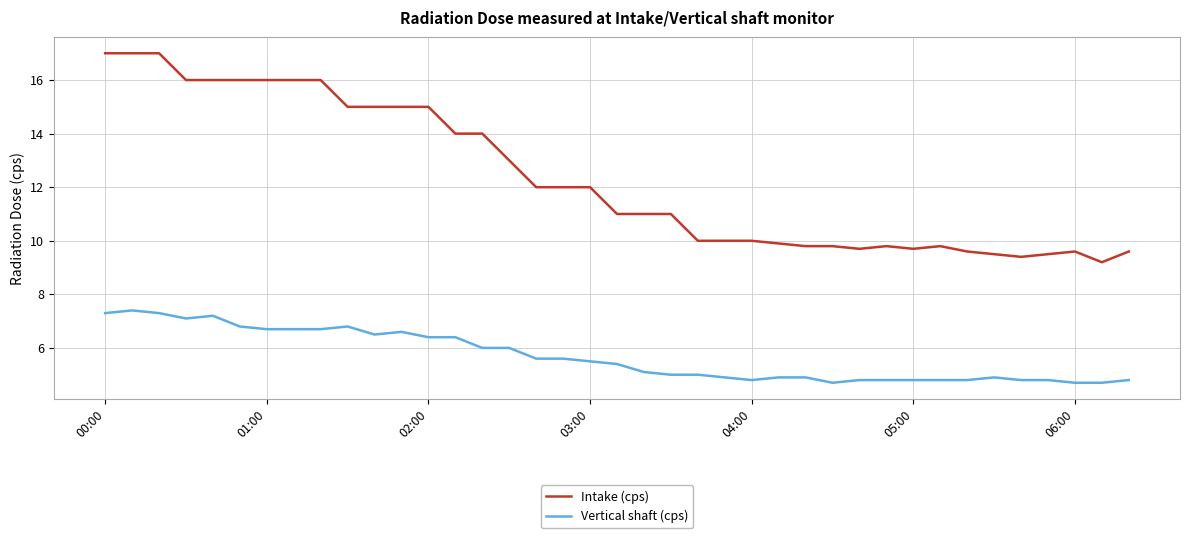

Which series has the widest spread of values?

Intake (cps)